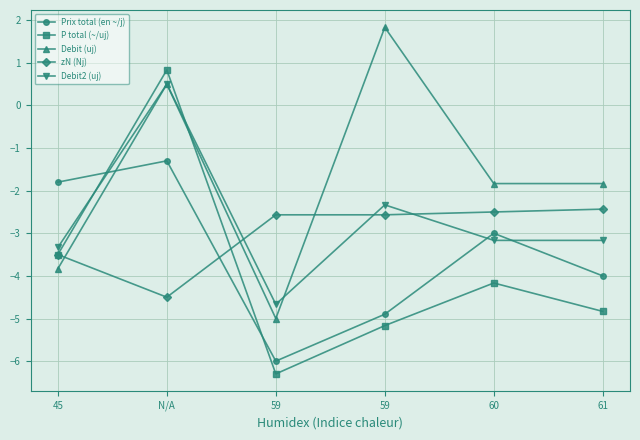

Reading right to left, what are all the values shown in this chart?

Prix total (en ~/j): -4.0	-3.0	-4.9	-6.0	-1.3	-1.8
P total (~/uj): -4.8	-4.2	-5.2	-6.3	0.8	-3.5
Debit (uj): -1.8	-1.8	1.8	-5.0	0.5	-3.8
zN (Nj): -2.4	-2.5	-2.6	-2.6	-4.5	-3.5
Debit2 (uj): -3.2	-3.2	-2.3	-4.7	0.5	-3.3